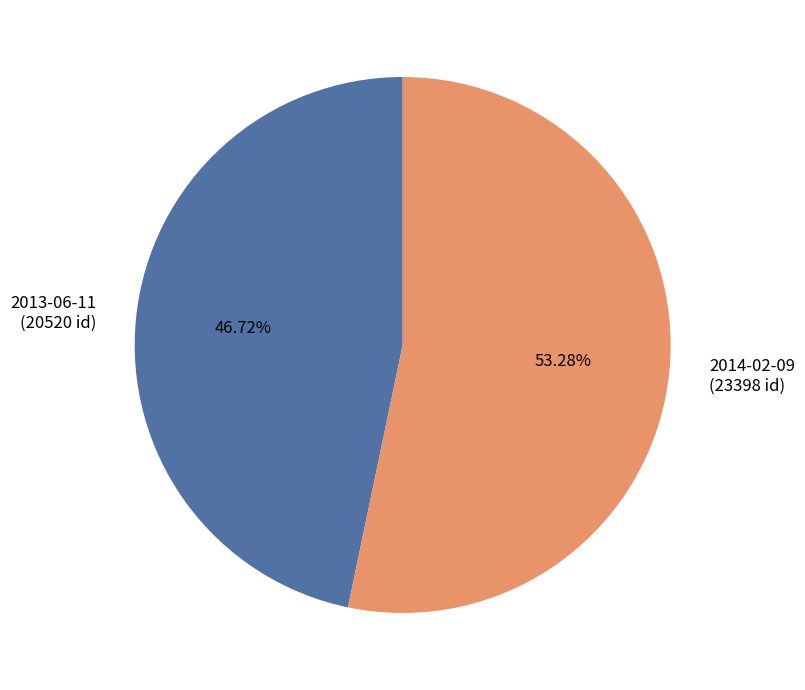

Which category accounts for the majority?

2014-02-09